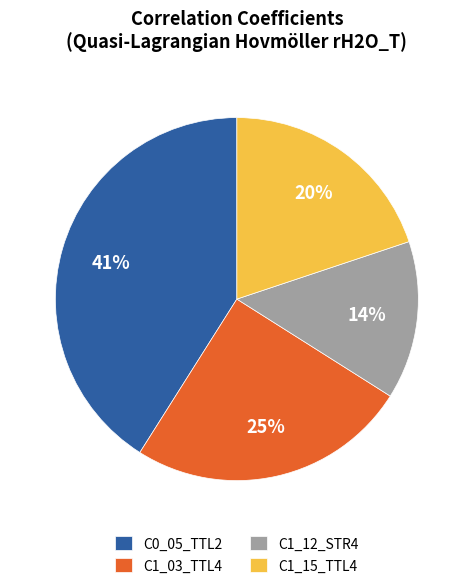

Between C1_15_TTL4 and C0_05_TTL2, which is larger?

C0_05_TTL2